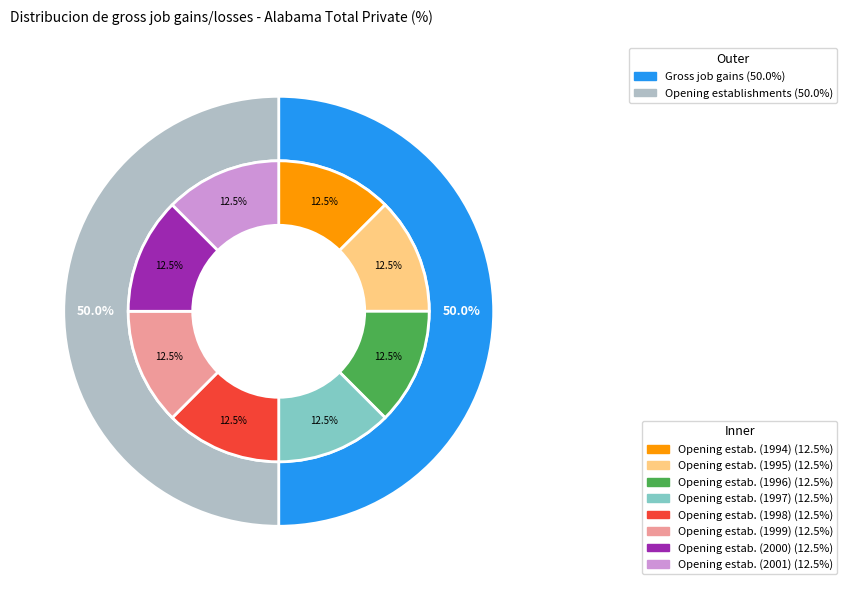

To the nearest percent, what percentage of the pie is 2?

12%